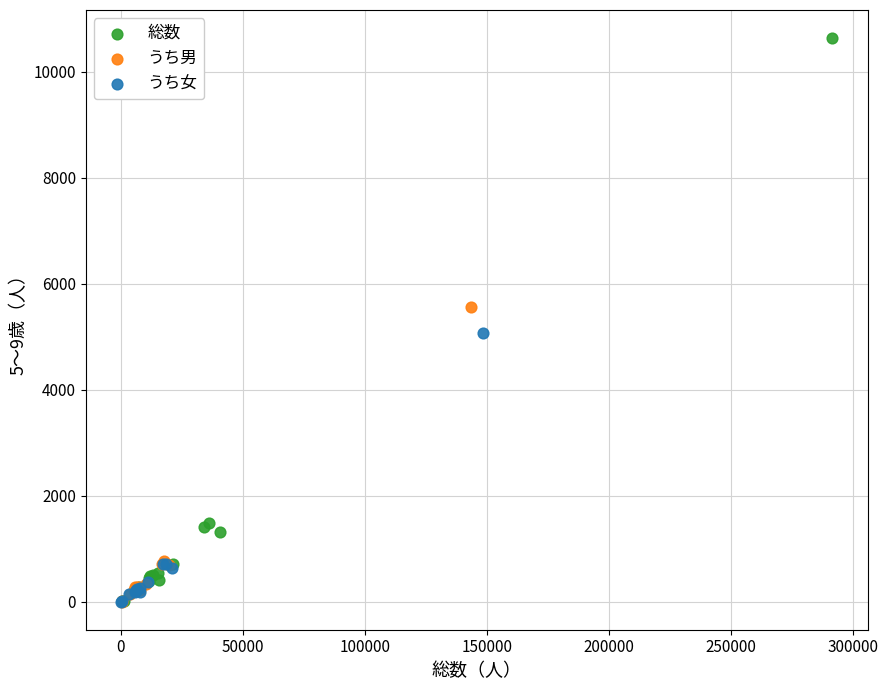

Which series has the widest spread of Y values?

総数